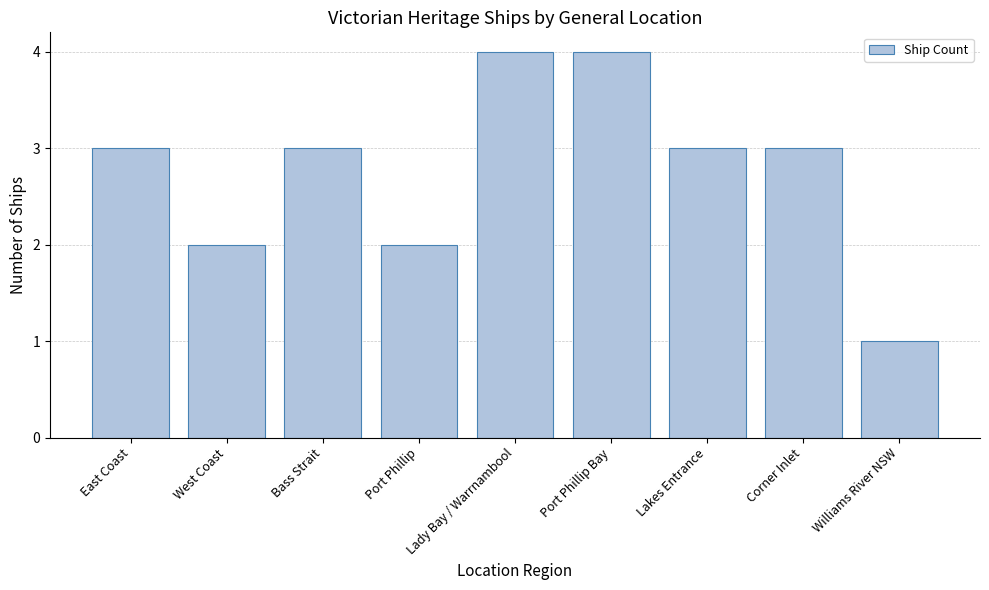

What is the difference between the second highest and minimum values?

3